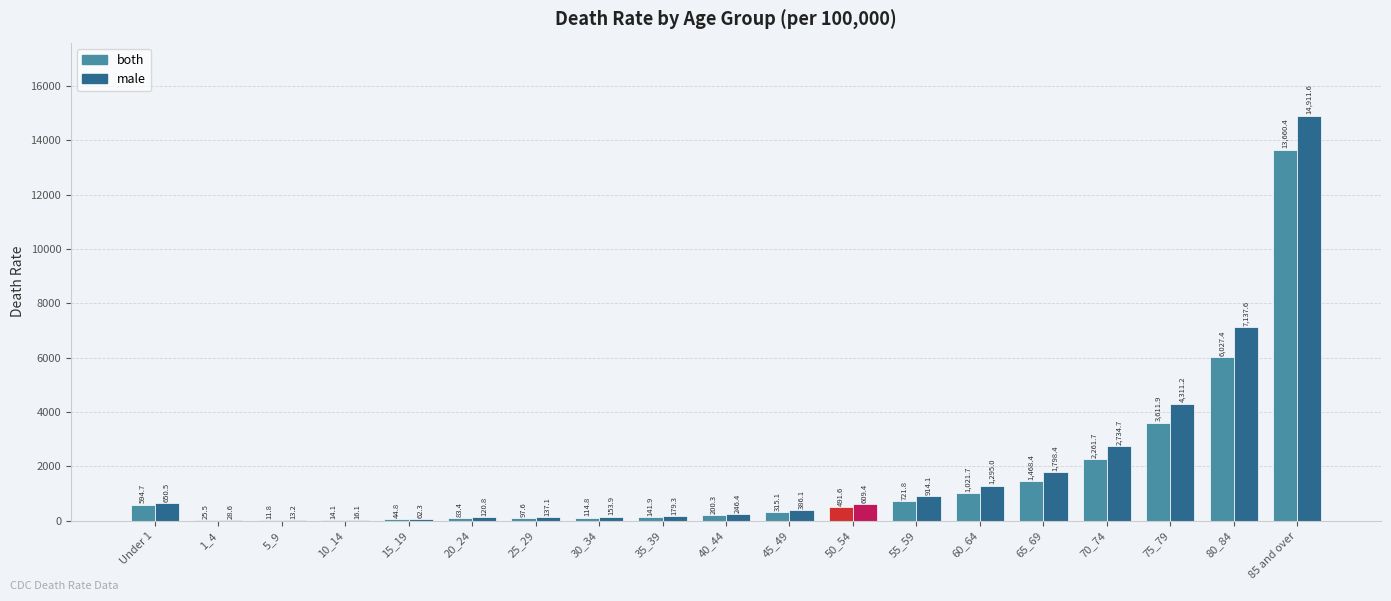

Where does the both series first go above 315?

Under 1